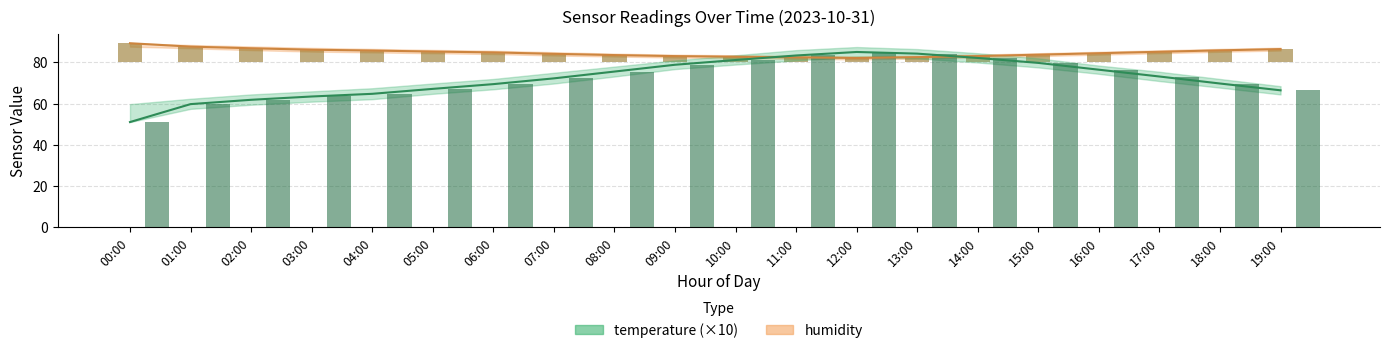

Reading left to right, transcribe all the data shown in this chart.

temperature: 00:00=51.1	01:00=59.8	02:00=61.9	03:00=63.5	04:00=64.8	05:00=67.2	06:00=69.5	07:00=72.3	08:00=75.6	09:00=78.9	10:00=81.2	11:00=83.4	12:00=85.1	13:00=84.3	14:00=82.2	15:00=79.8	16:00=76.5	17:00=73.2	18:00=69.8	19:00=66.5
humidity: 00:00=89.3	01:00=87.7	02:00=86.9	03:00=86.2	04:00=85.8	05:00=85.3	06:00=84.9	07:00=84.2	08:00=83.6	09:00=83.1	10:00=82.8	11:00=82.5	12:00=82.2	13:00=82.6	14:00=83.1	15:00=83.8	16:00=84.5	17:00=85.2	18:00=85.9	19:00=86.5